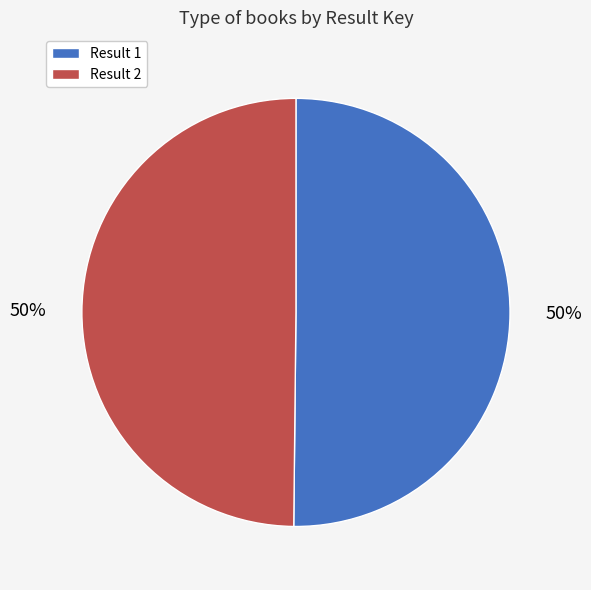

Is the sum of Result 2 and Result 1 greater than half?

Yes